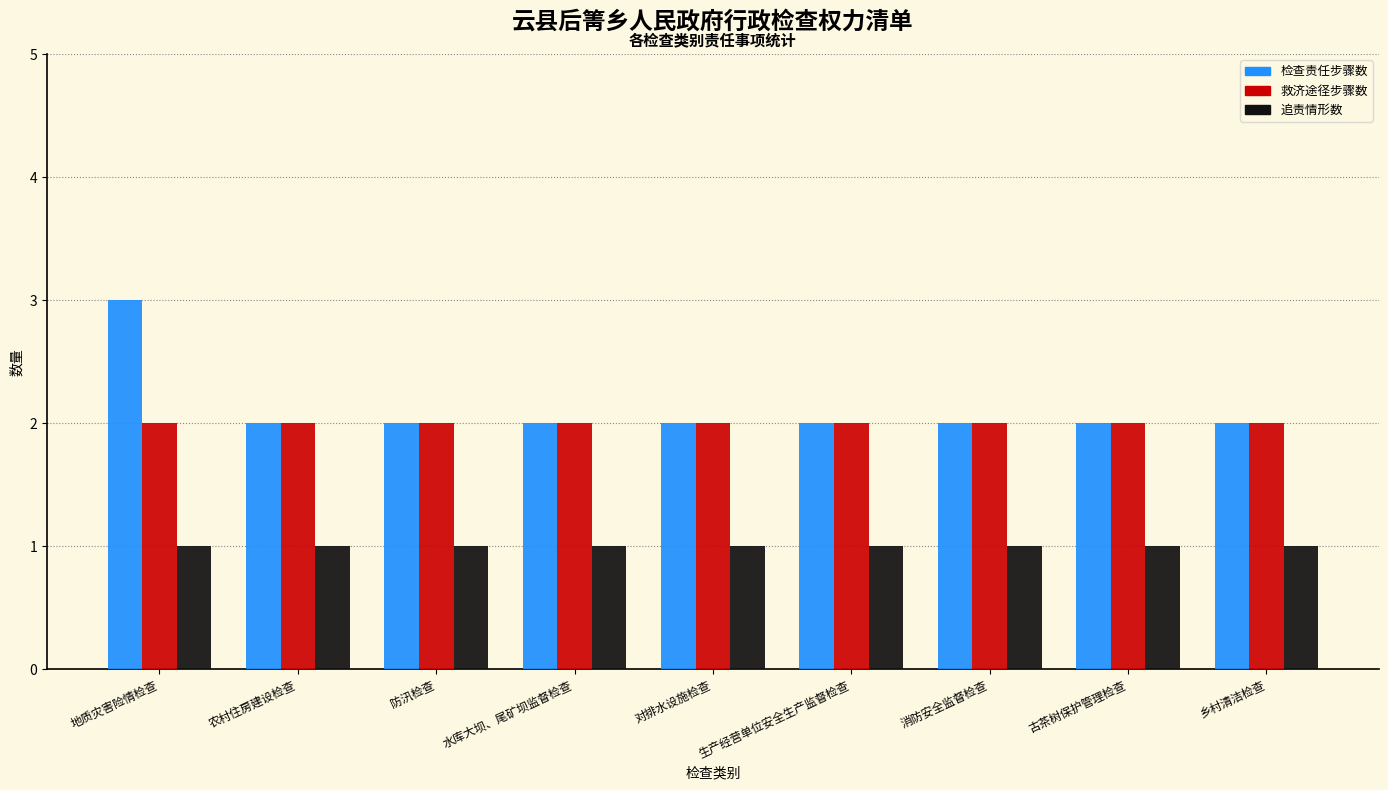

At how many categories does at least one series exceed 1?

9